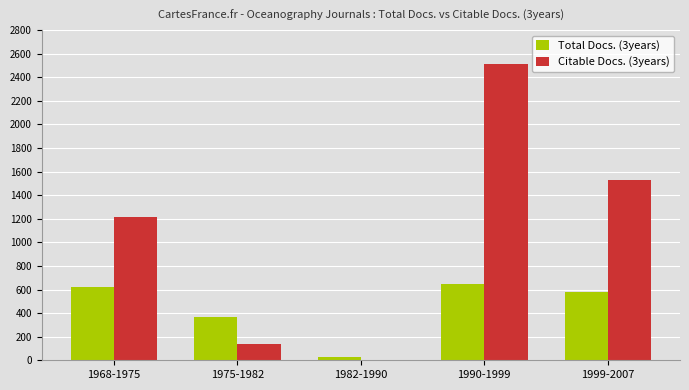

The Citable Docs. (3years) series shows 2509 at 1990-1999. True or false?

True